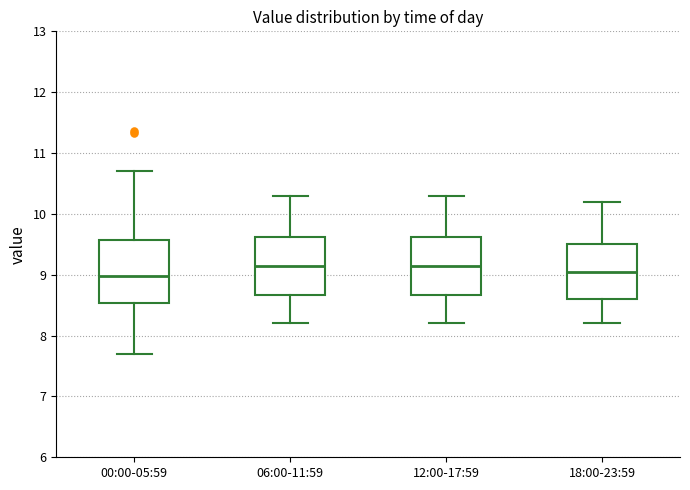

Reading left to right, read every box against the y-axis: the position of its median line, the range the box covers, and the ends of its whiskers. The values are not printed on the chart, so give them approximately, as read against the axis.

00:00-05:59: median 9.0, box 8.5 to 9.6, whiskers 7.7 to 10.7
06:00-11:59: median 9.2, box 8.7 to 9.6, whiskers 8.2 to 10.3
12:00-17:59: median 9.2, box 8.7 to 9.6, whiskers 8.2 to 10.3
18:00-23:59: median 9.1, box 8.6 to 9.5, whiskers 8.2 to 10.2